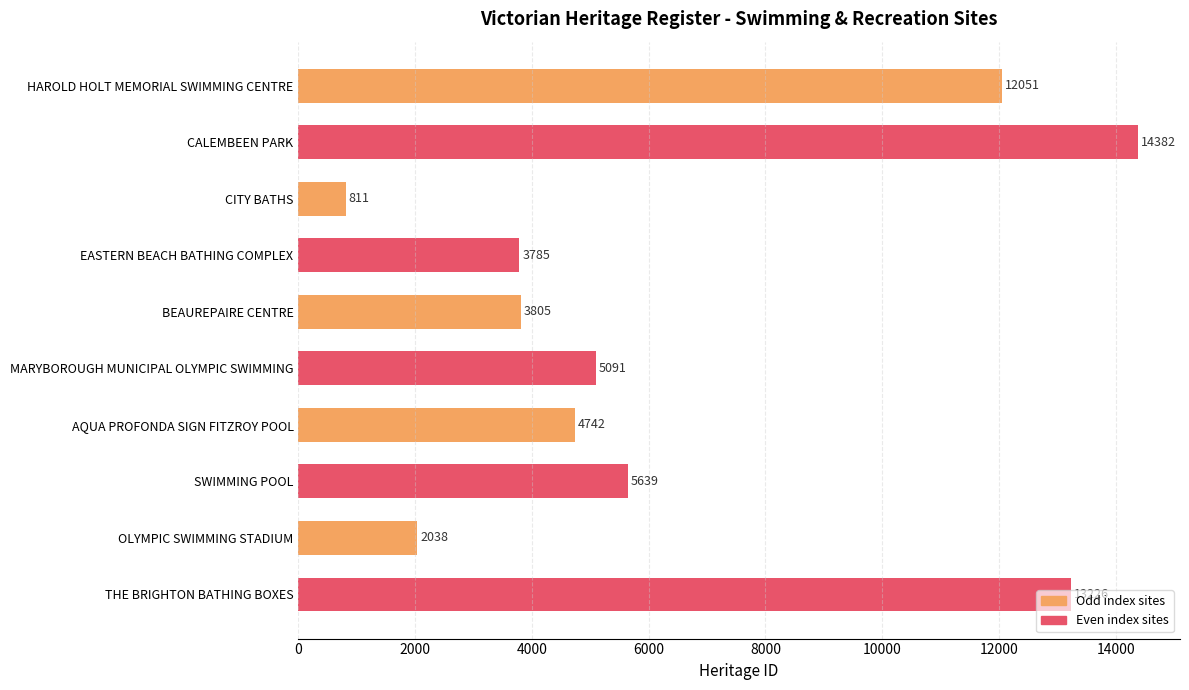

What is the label of the 10th bar from the top?

THE BRIGHTON BATHING BOXES